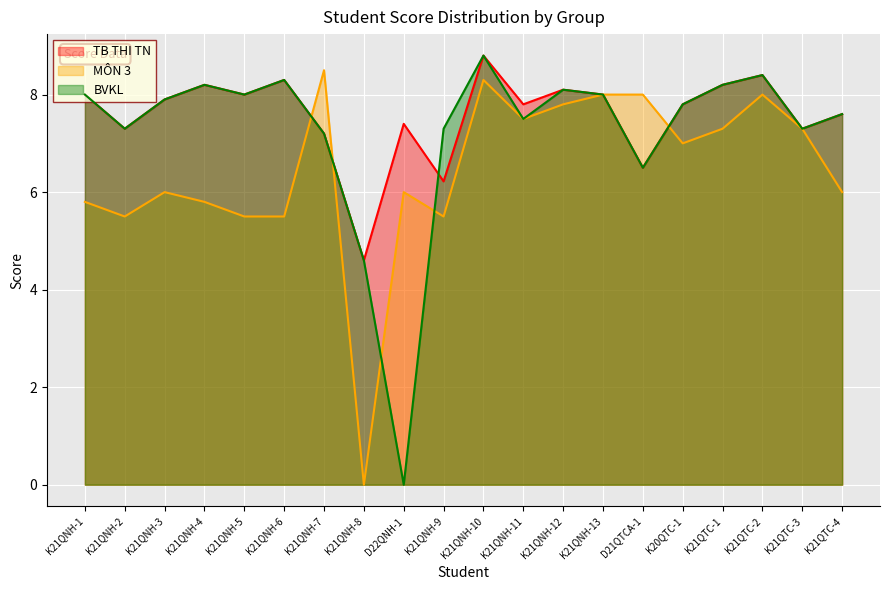

Which series has the widest spread of values?

BVKL